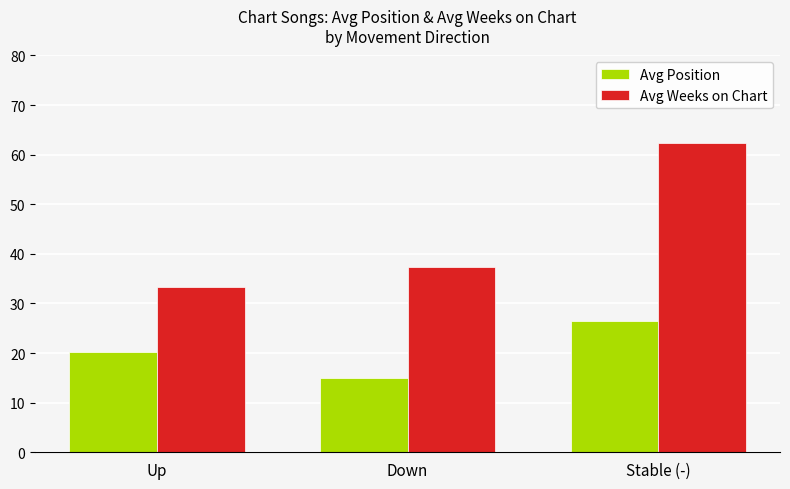

Which category has the highest value in the Avg Weeks on Chart series?

Stable (-)